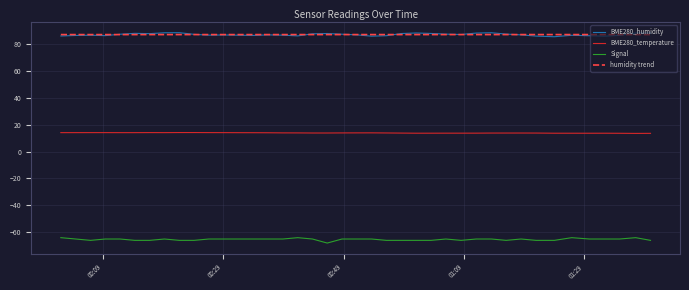

True or false: BME280_humidity and BME280_temperature cross at least once.

False